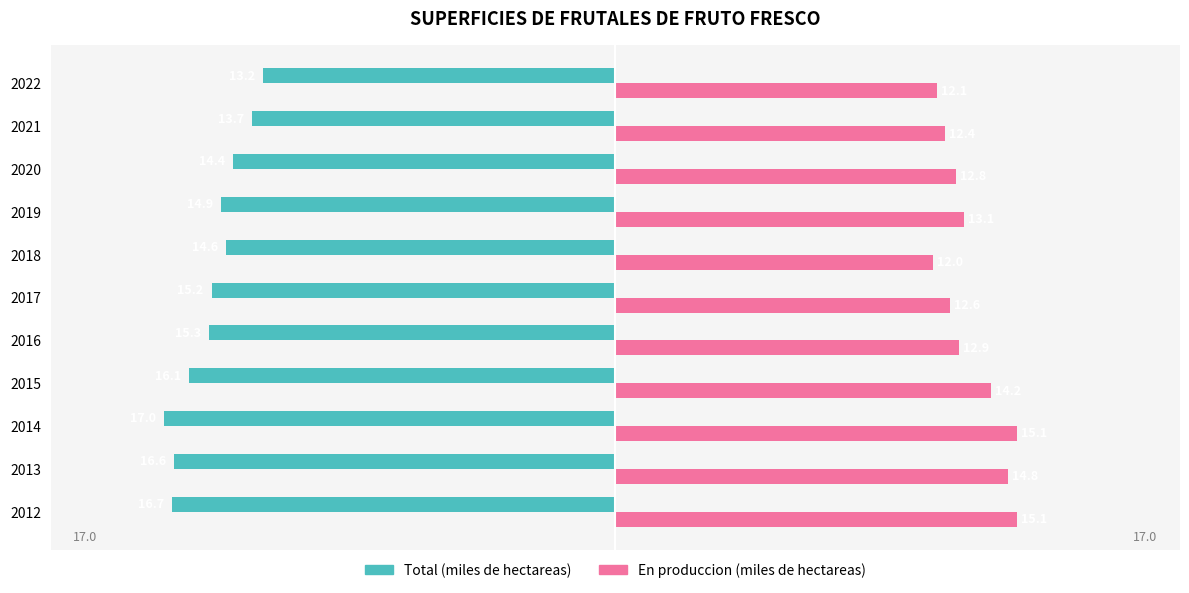

What are all the series names shown in the legend?

Total (miles de hectareas), En produccion (miles de hectareas)